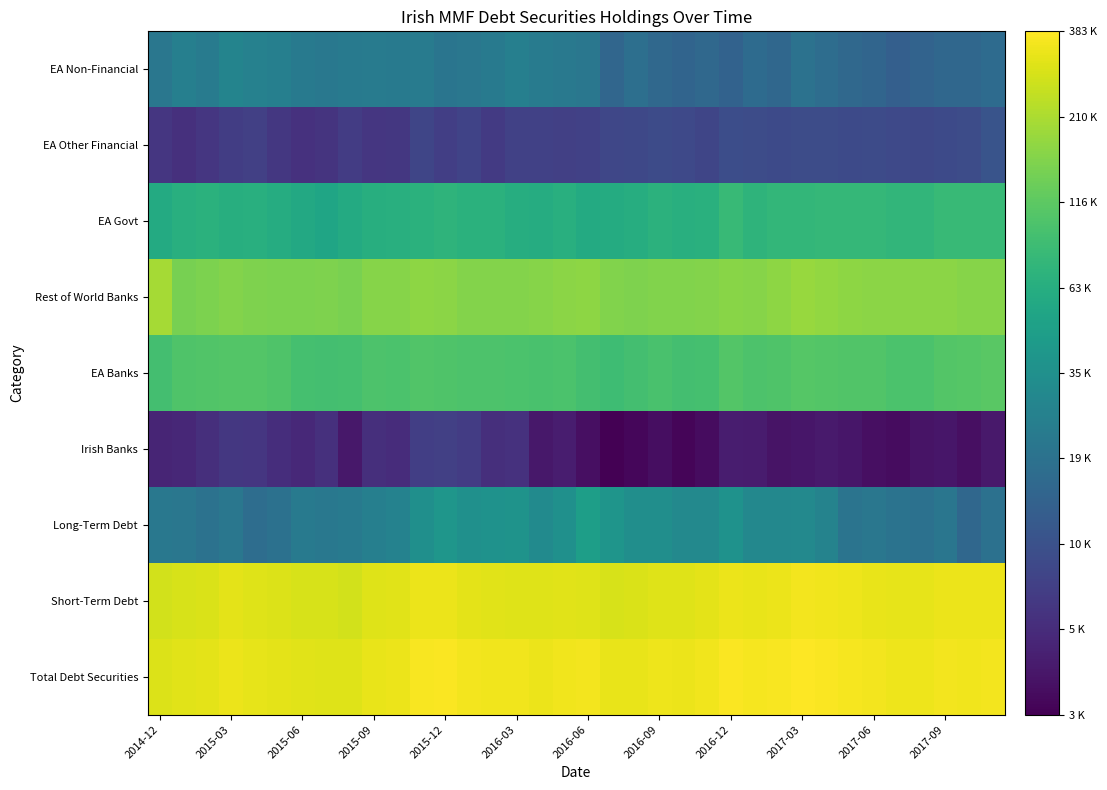

How many categories are shown in the chart?

36